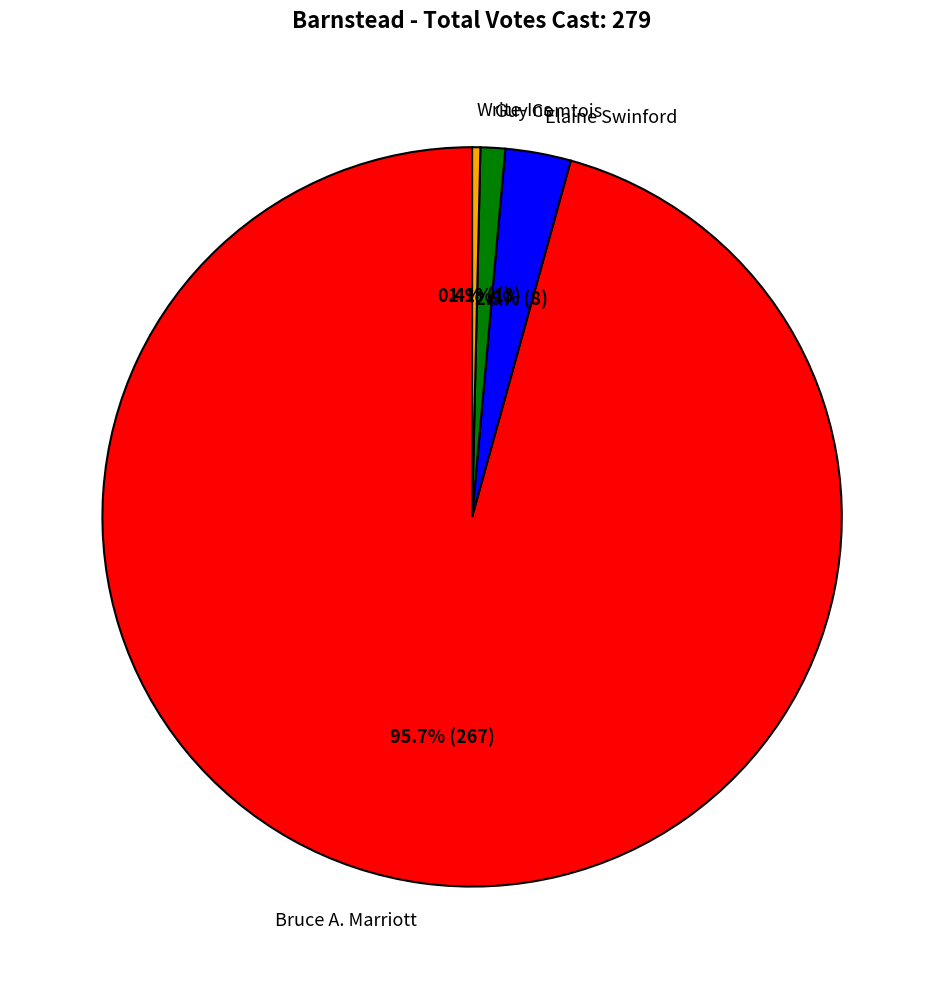

What is the largest slice in the pie chart?

Bruce A. Marriott